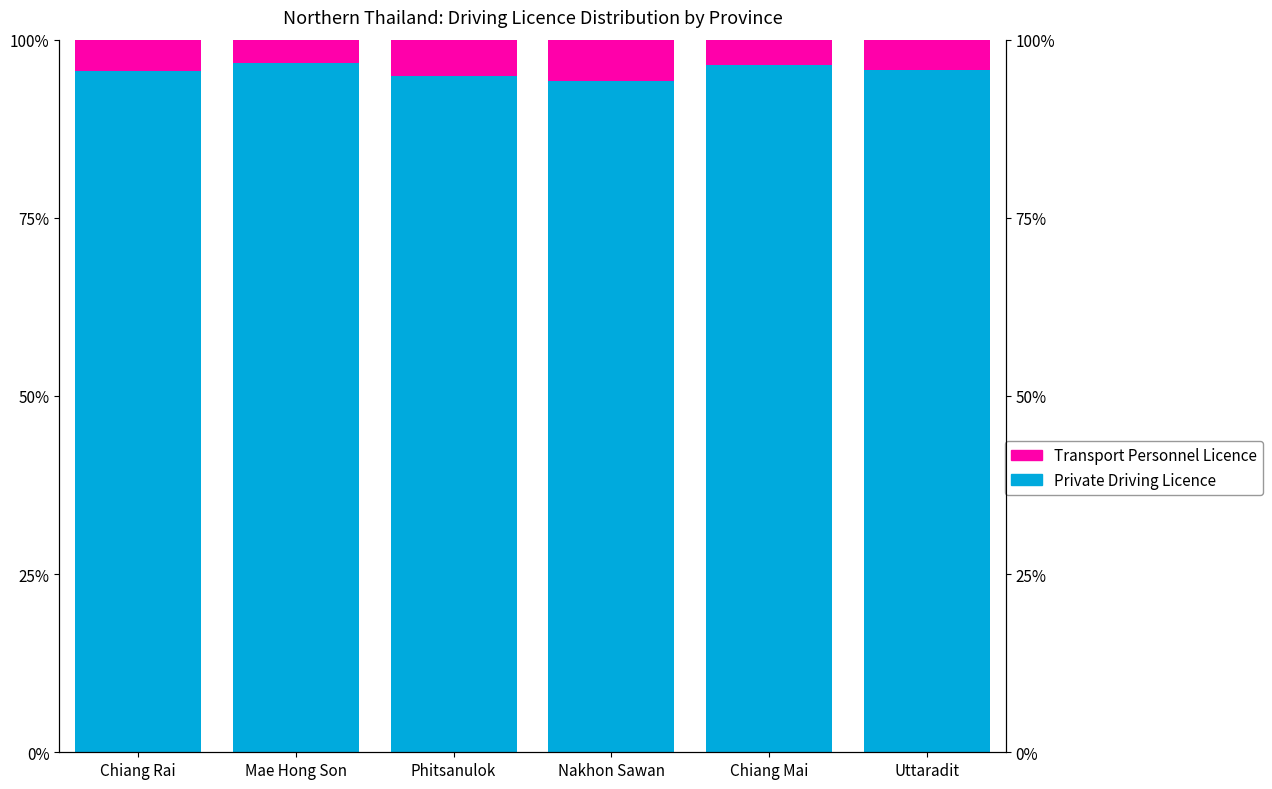

What is the maximum value shown in the chart?

96.7